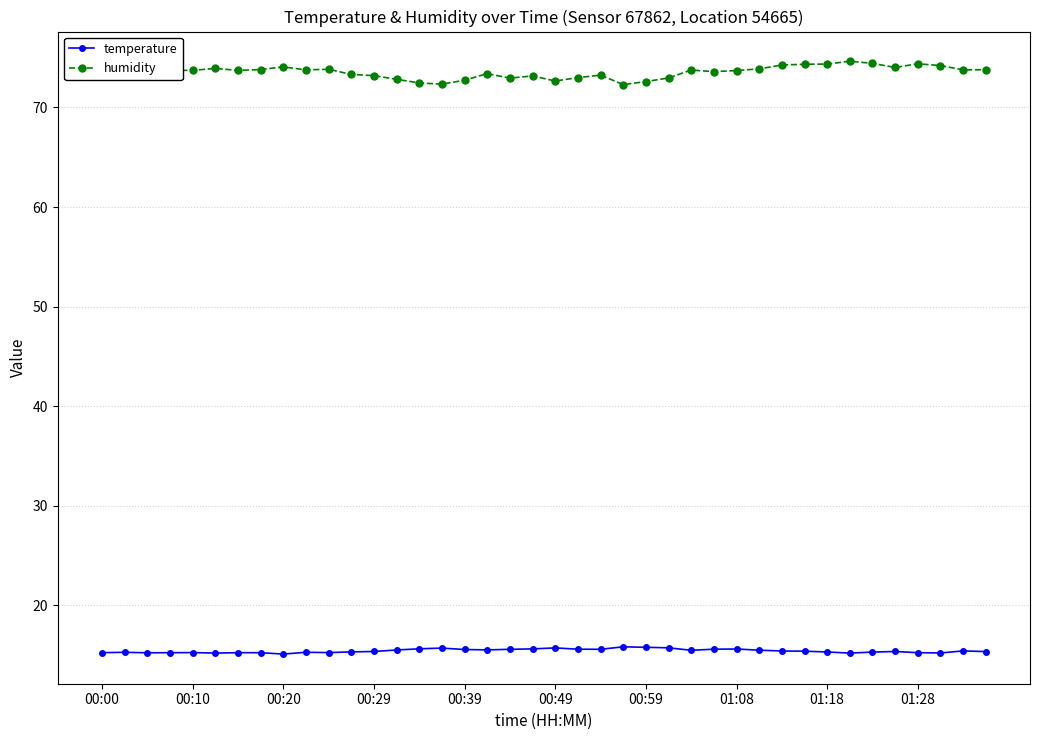

True or false: temperature and humidity intersect in this chart.

False